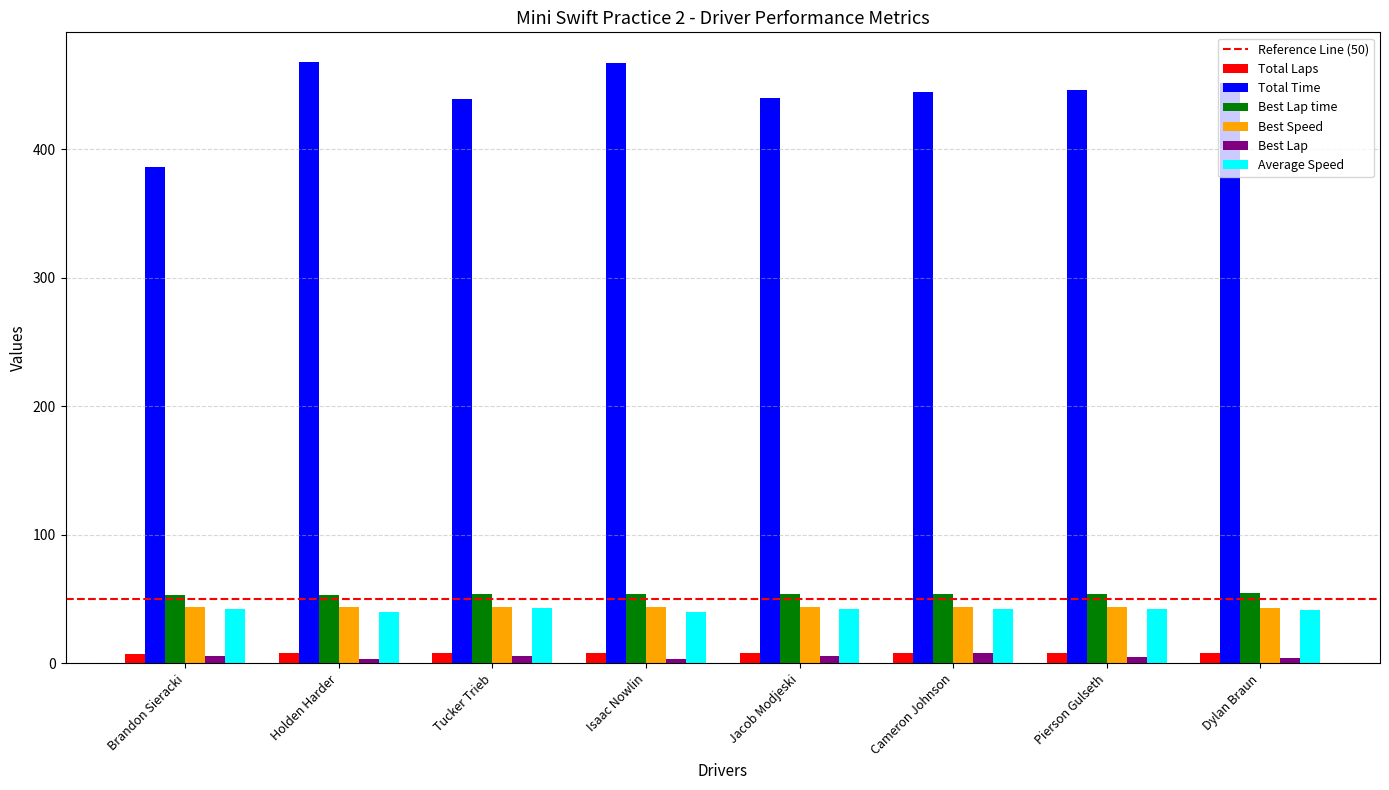

What is the maximum value shown in the chart?

467.6